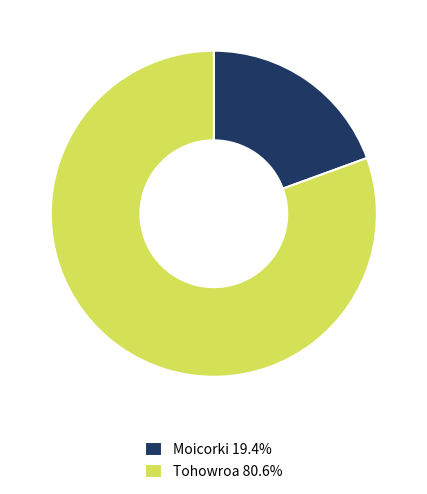

Rank the categories by value from highest to lowest.

Tohowroa, Moicorki